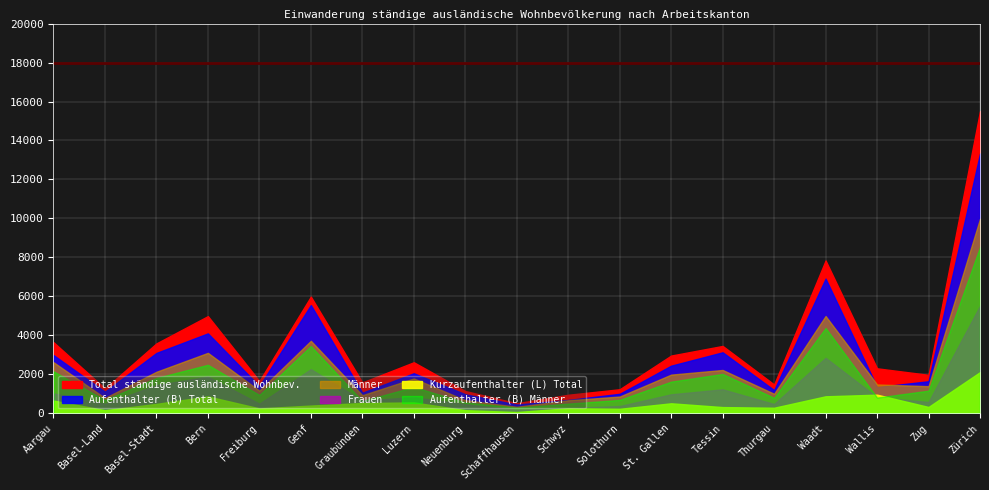

True or false: Männer has a value of 96 at Schaffhausen.

False